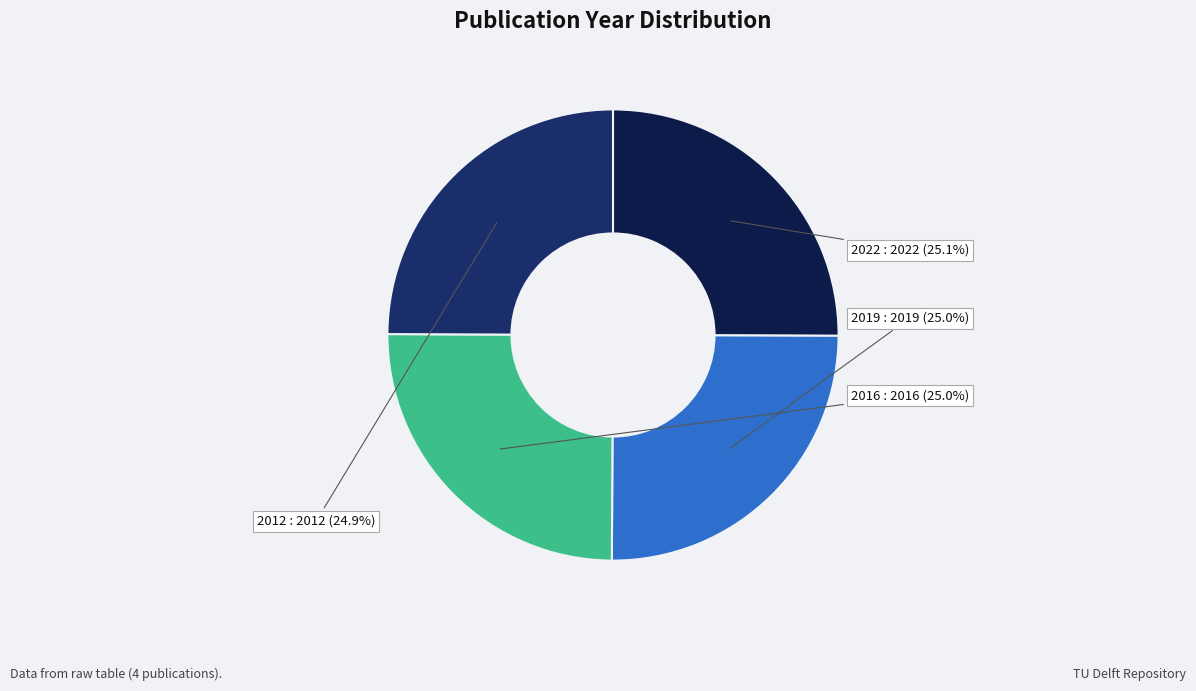

How many segments does this pie chart have?

4